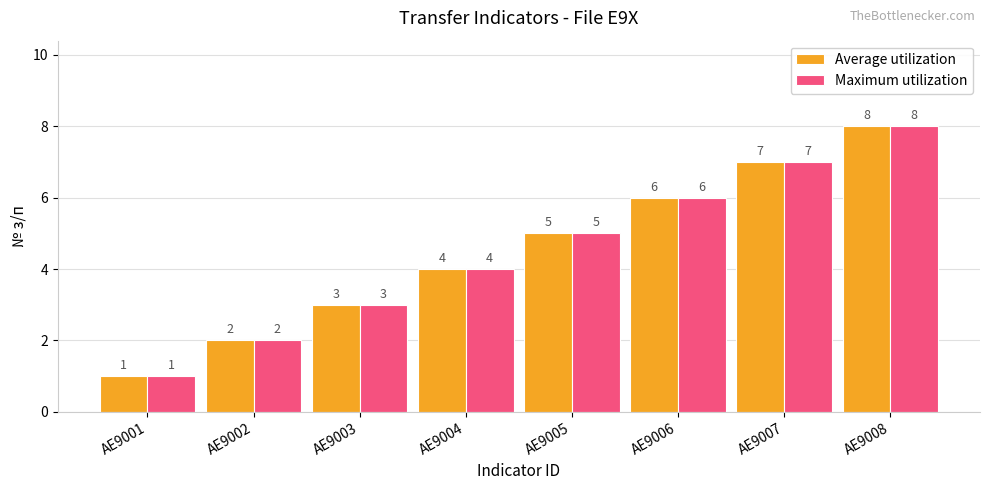

What is the smallest value displayed?

1